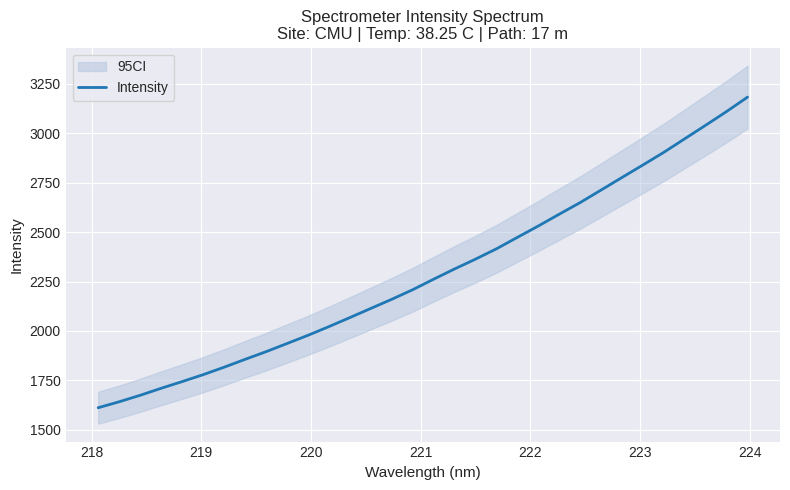

Count the number of values greater than 2261.

16